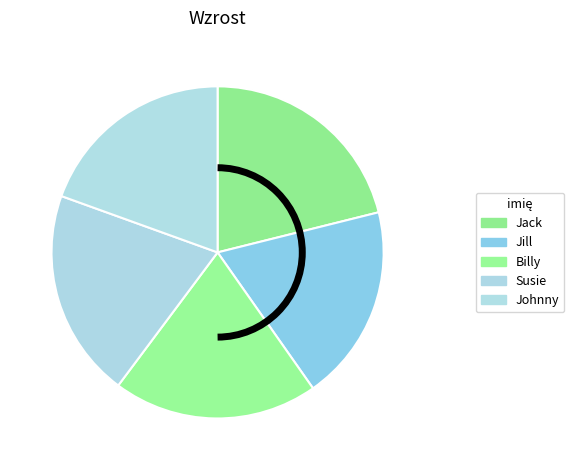

Does any single category account for the majority?

No